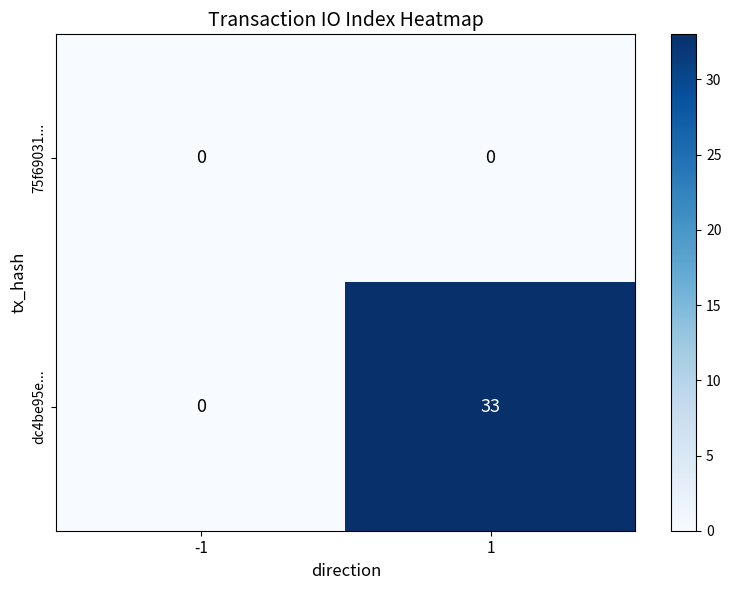

What is the greatest value displayed?

33